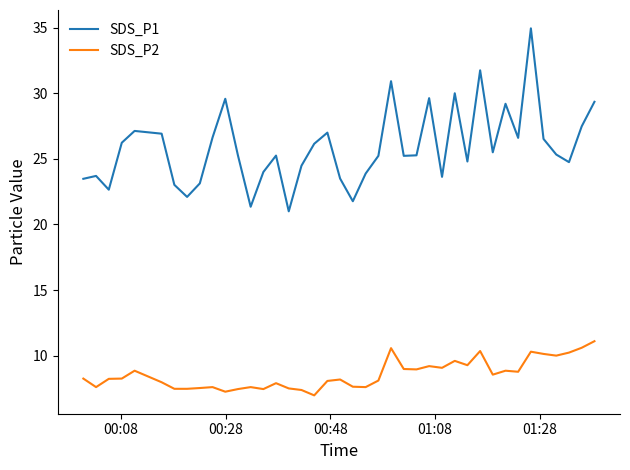

True or false: SDS_P1 and SDS_P2 intersect in this chart.

False